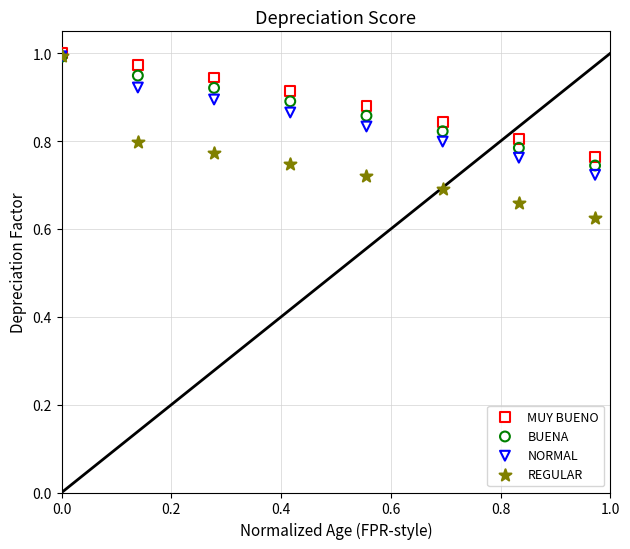

What are all the series names shown in the legend?

MUY BUENO, BUENA, NORMAL, REGULAR